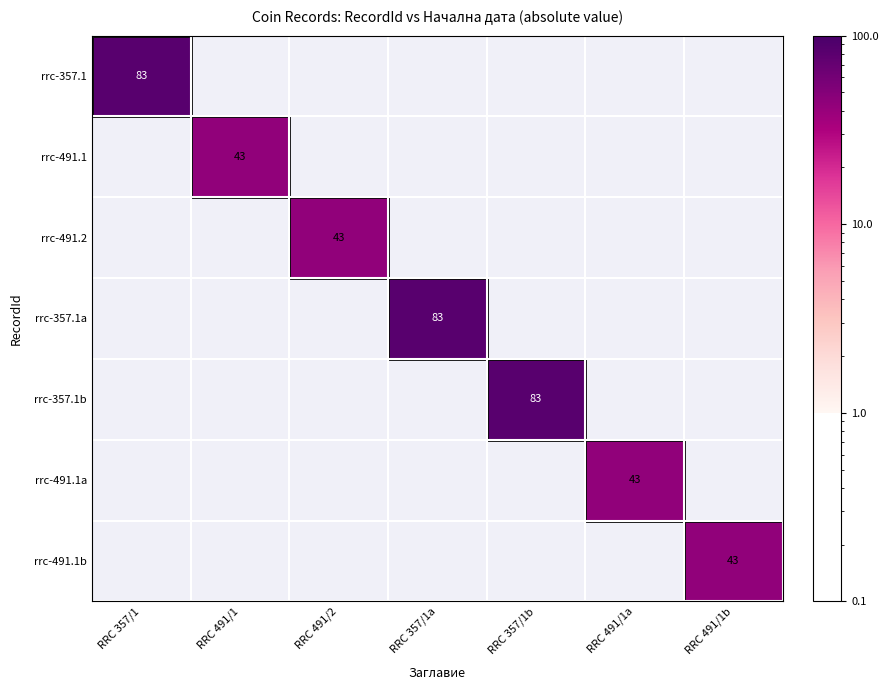

What is the minimum value shown in the chart?

43.0